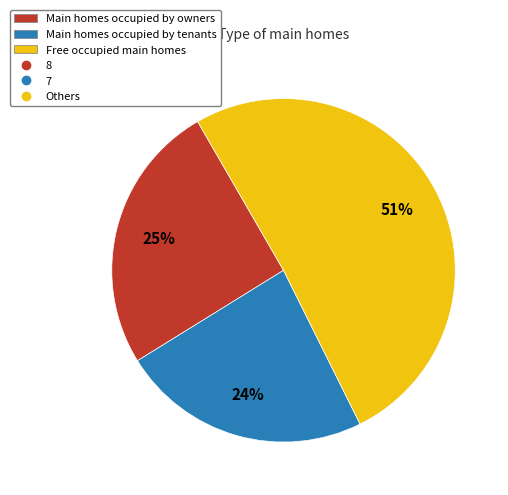

How many slices are in this pie chart?

3